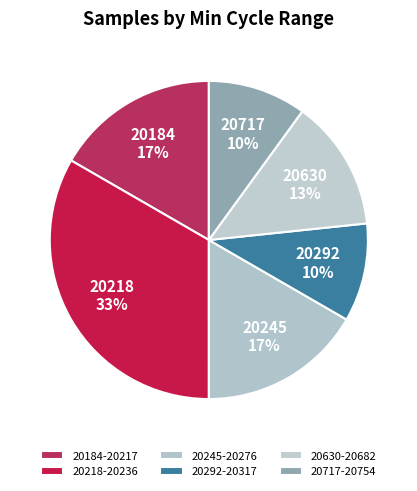

Count the number of slices in the pie.

6